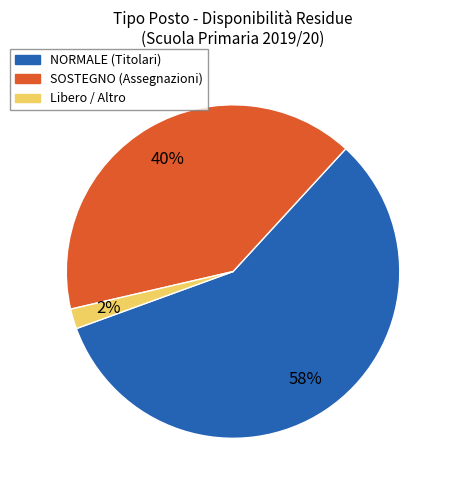

Is there any slice that represents more than half of the pie?

Yes